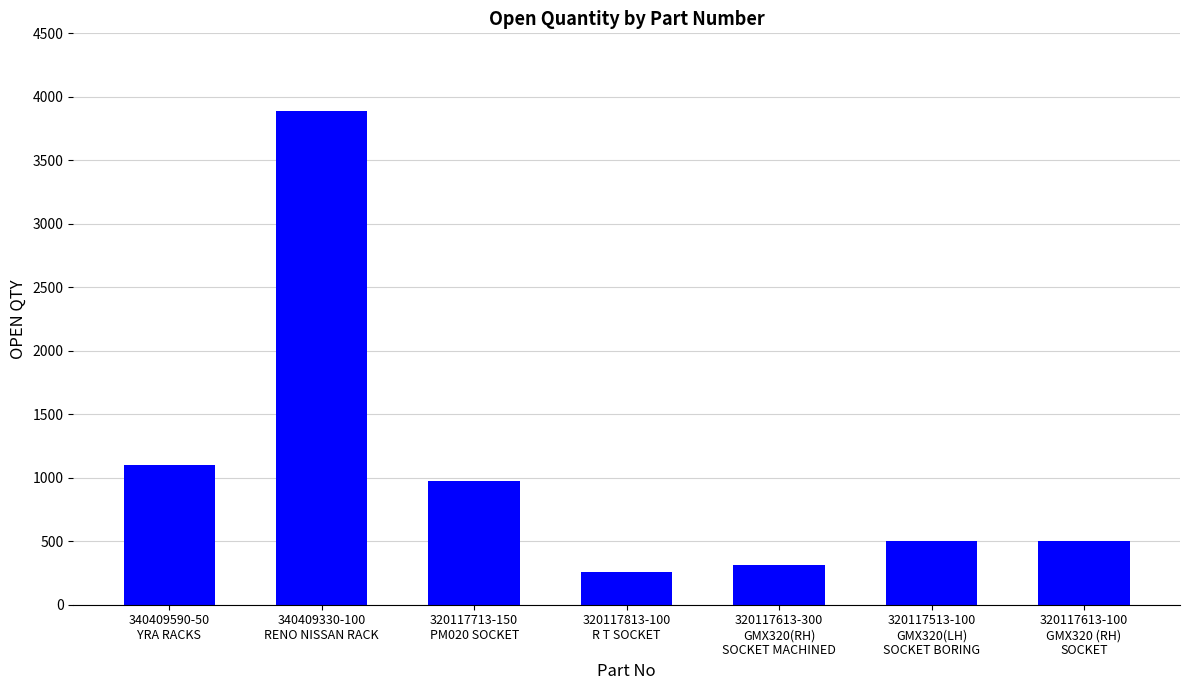

Approximately how many times larger is the value at 340409590-50
YRA RACKS compared to 320117513-100
GMX320(LH)
SOCKET BORING?

2.2